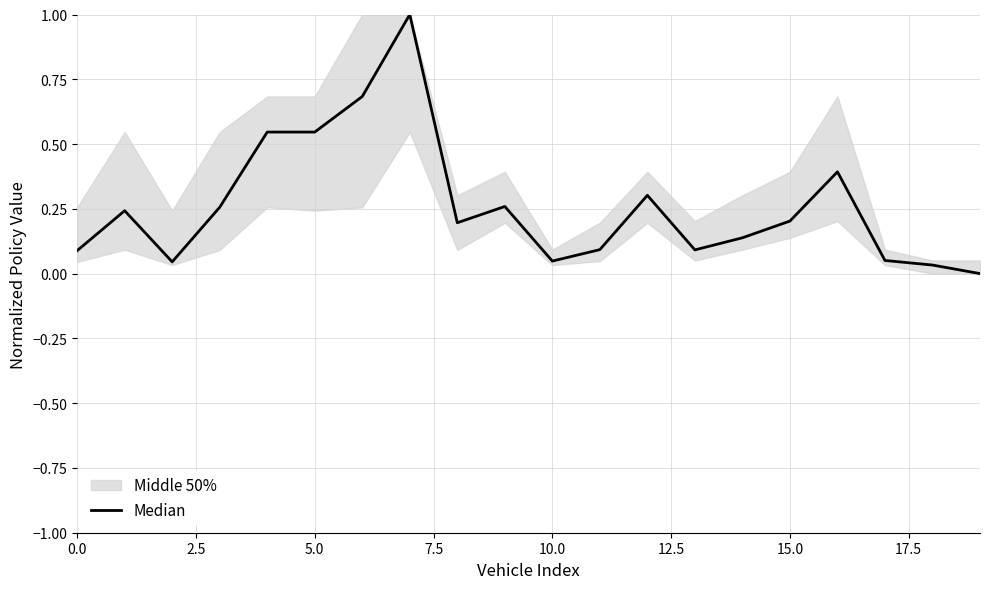

What is the value of the 13th point from the left?

0.3